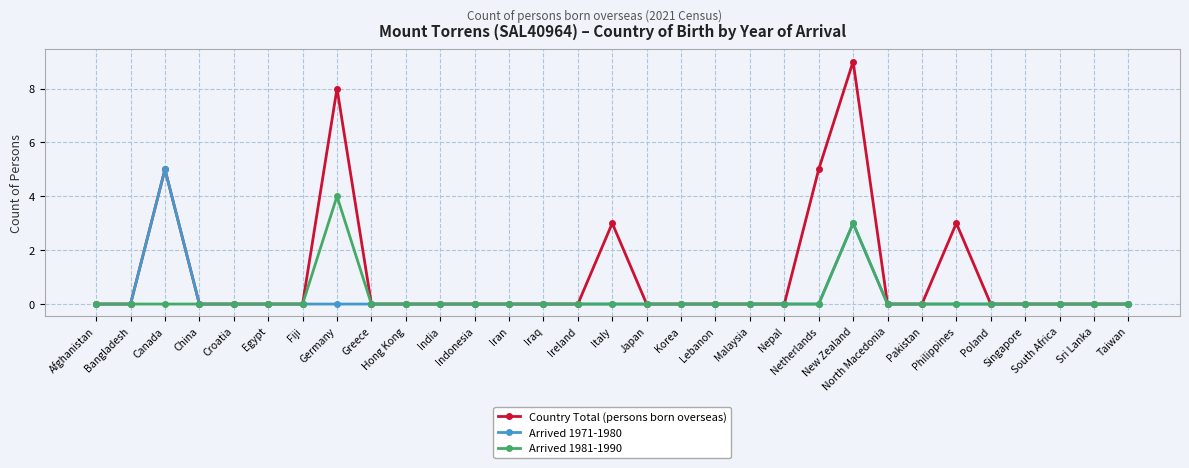

Which series has the largest total across all categories?

Country Total (persons born overseas)